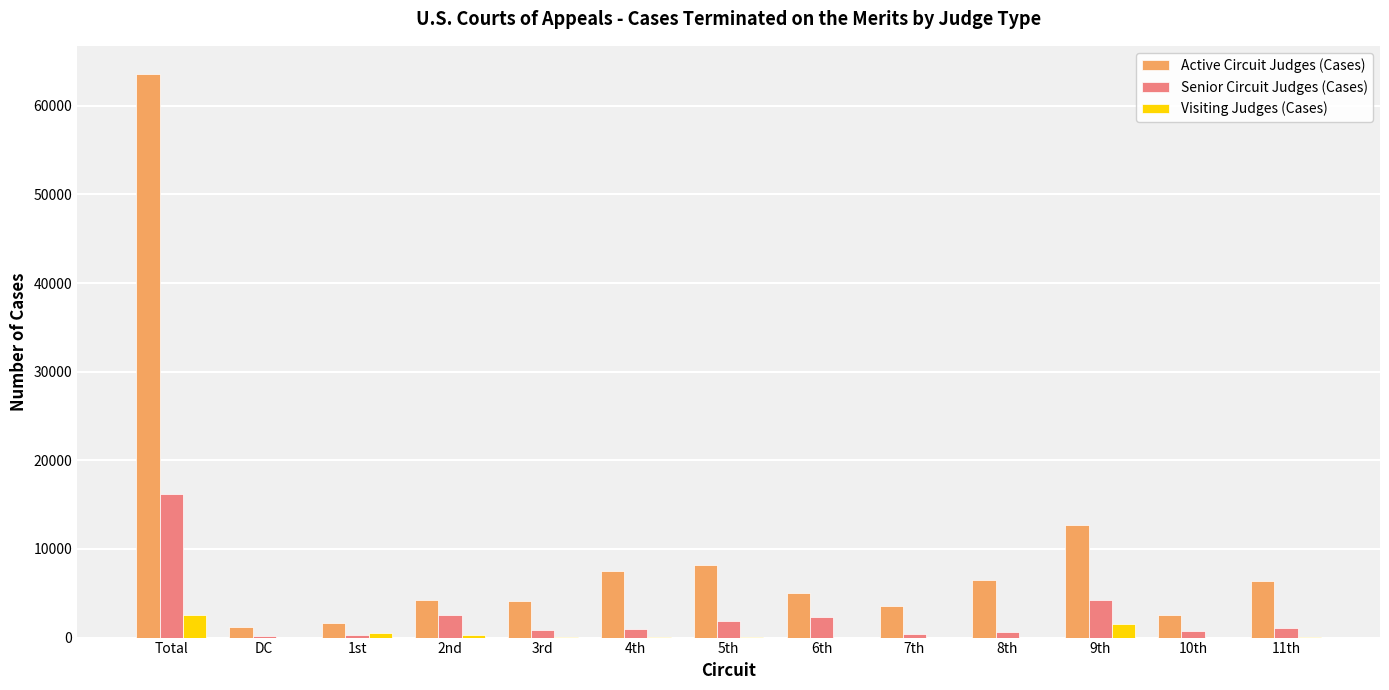

Is the value of Active Circuit Judges (Cases) at 11th greater than the value of Senior Circuit Judges (Cases) at 7th?

Yes